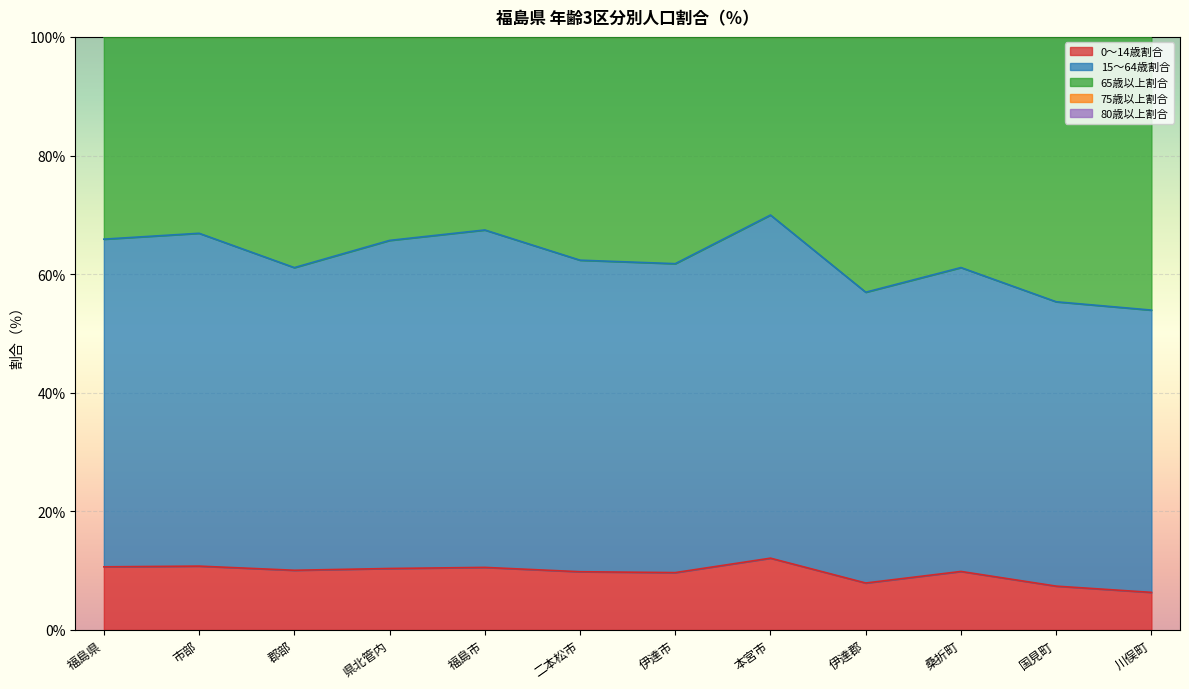

Is it true that 0～14歳割合 equals 18.6 at 本宮市?

False